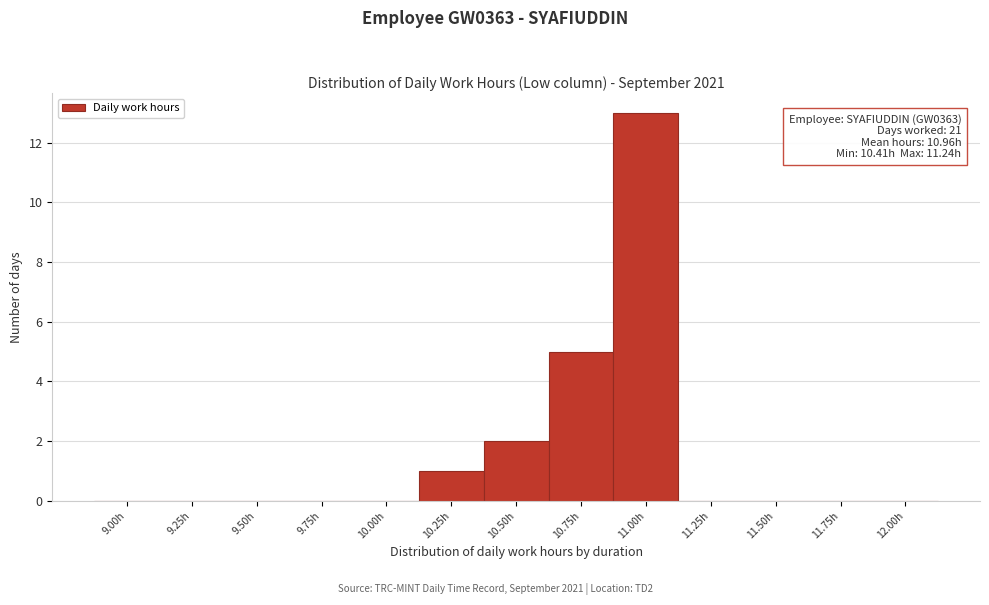

Reading left to right, transcribe all the data shown in this chart.

9.00h=0	9.25h=0	9.50h=0	9.75h=0	10.00h=0	10.25h=1	10.50h=2	10.75h=5	11.00h=13	11.25h=0	11.50h=0	11.75h=0	12.00h=0